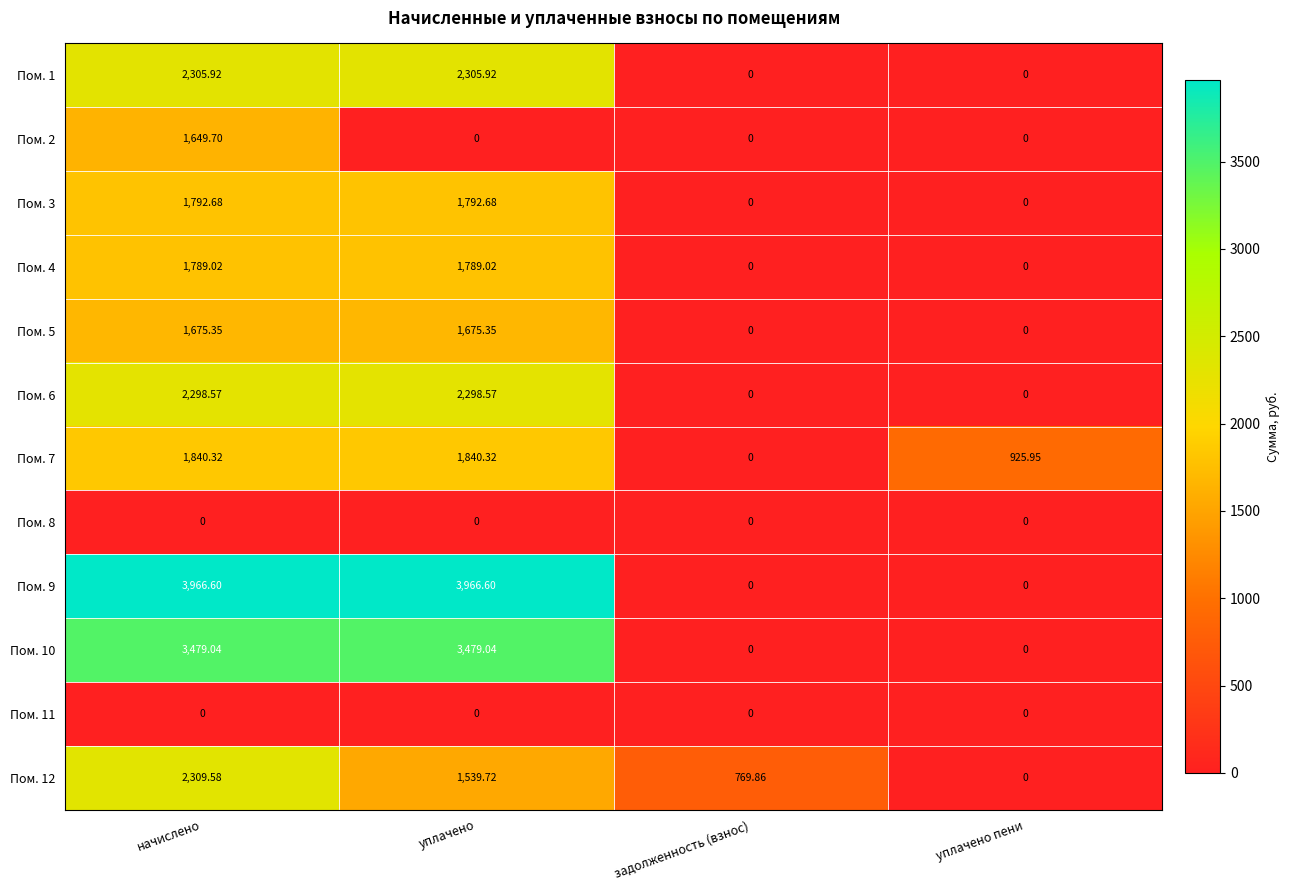

At how many categories does at least one series exceed 1383?

2